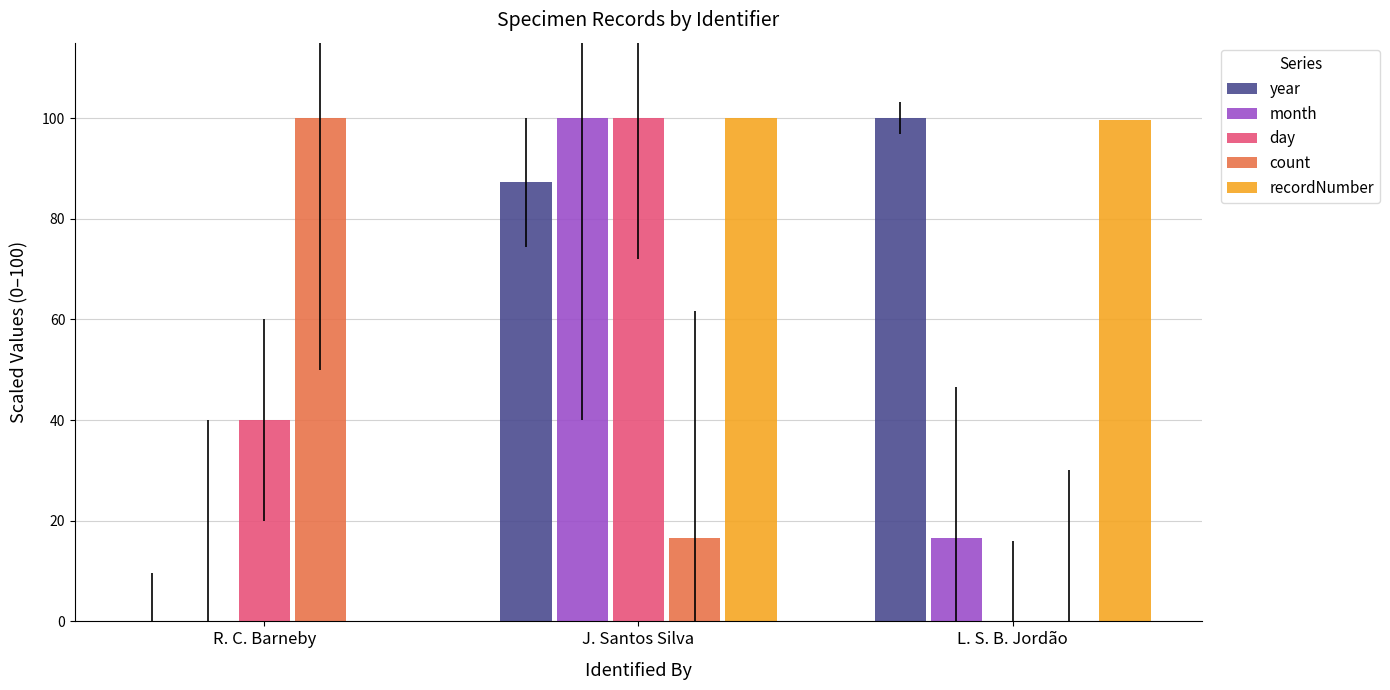

Count the number of categories in the chart.

3